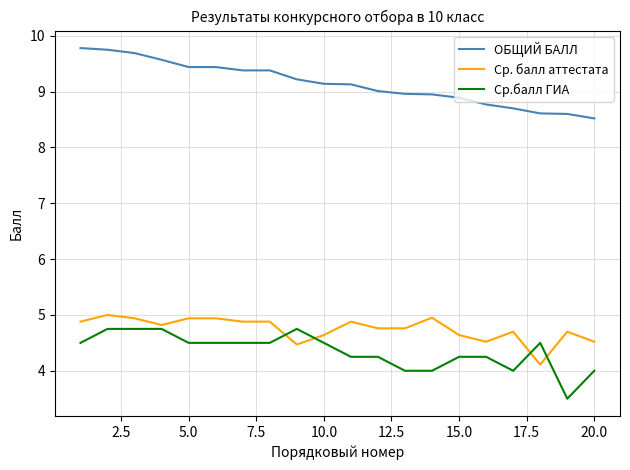

What is the highest value of the ОБЩИЙ БАЛЛ series?

9.8